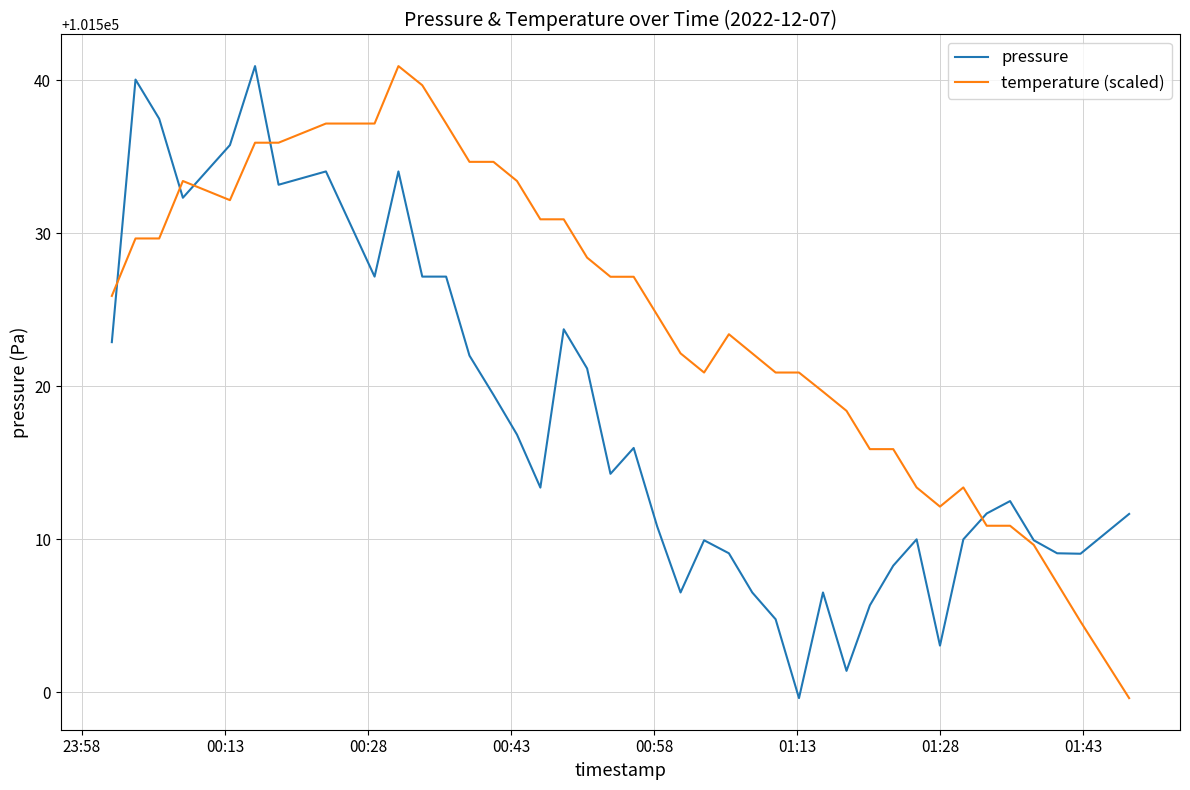

List the series in order of their overall mean, highest first.

temperature (scaled), pressure